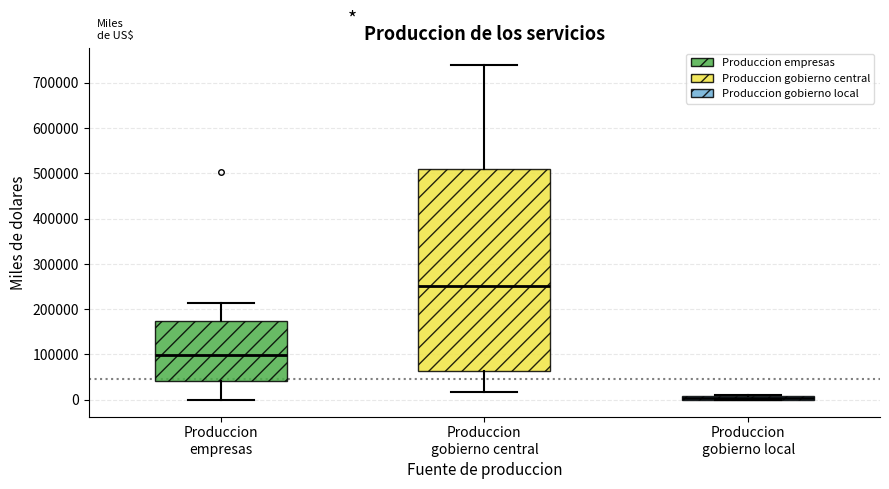

Where is the upper edge of the box for Produccion empresas on the y-axis? The values are not printed on the chart, so give them approximately, as read against the axis.

170000